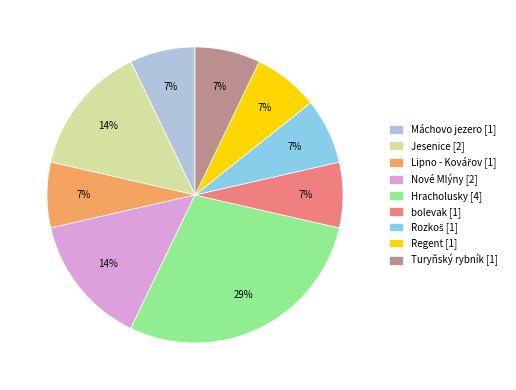

What percentage is the bolevak slice, to the nearest percent?

7%